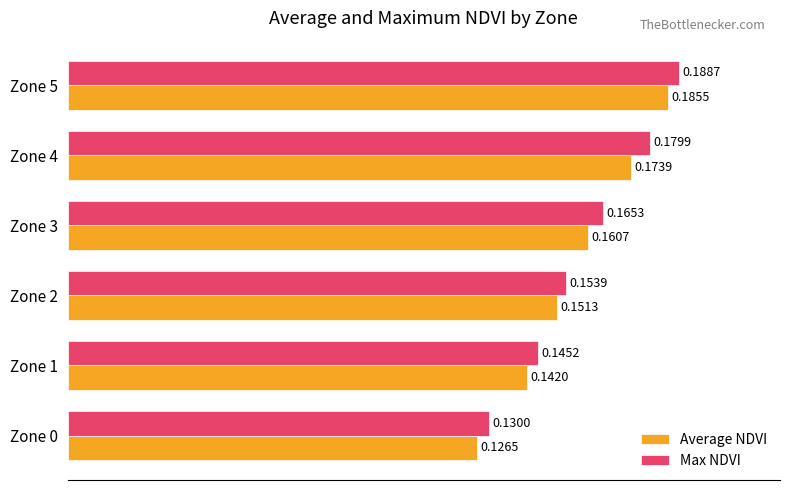

At which category is the sum across all series the highest?

Zone 5